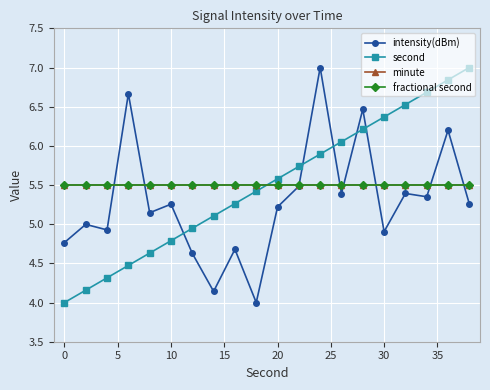

Which series ends up on top after the final intersection of minute and second?

second